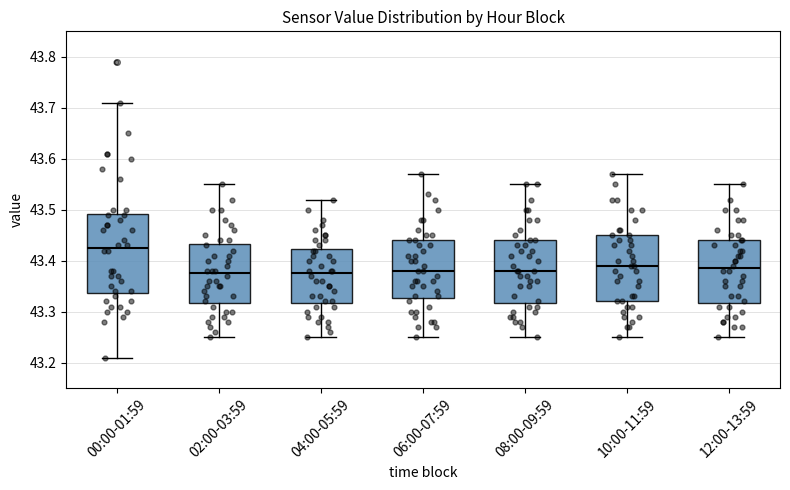

Which box has the highest median line?

00:00-01:59